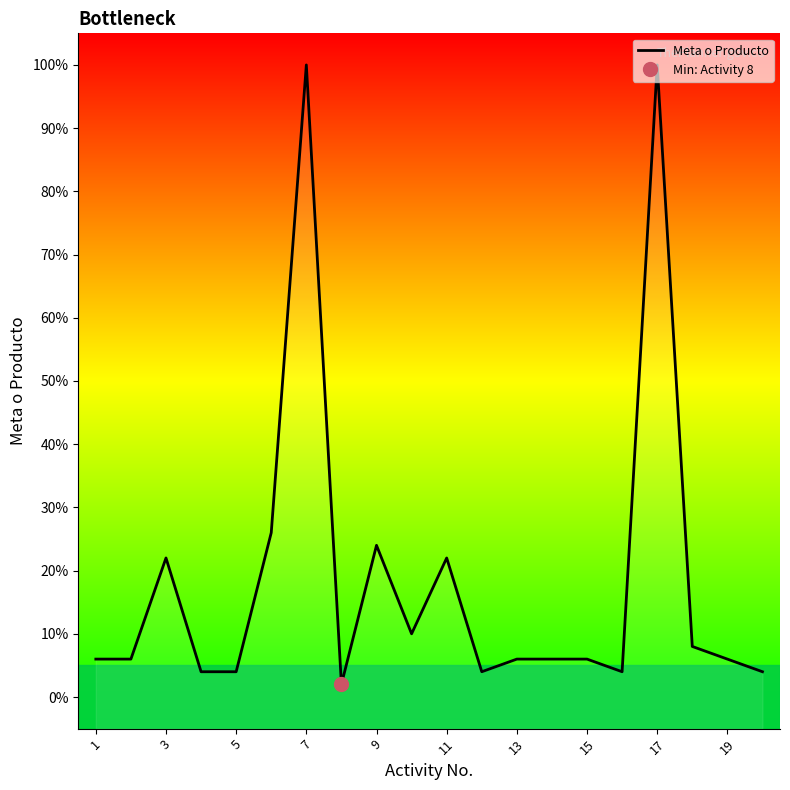

What is the difference between the maximum and minimum values?

98